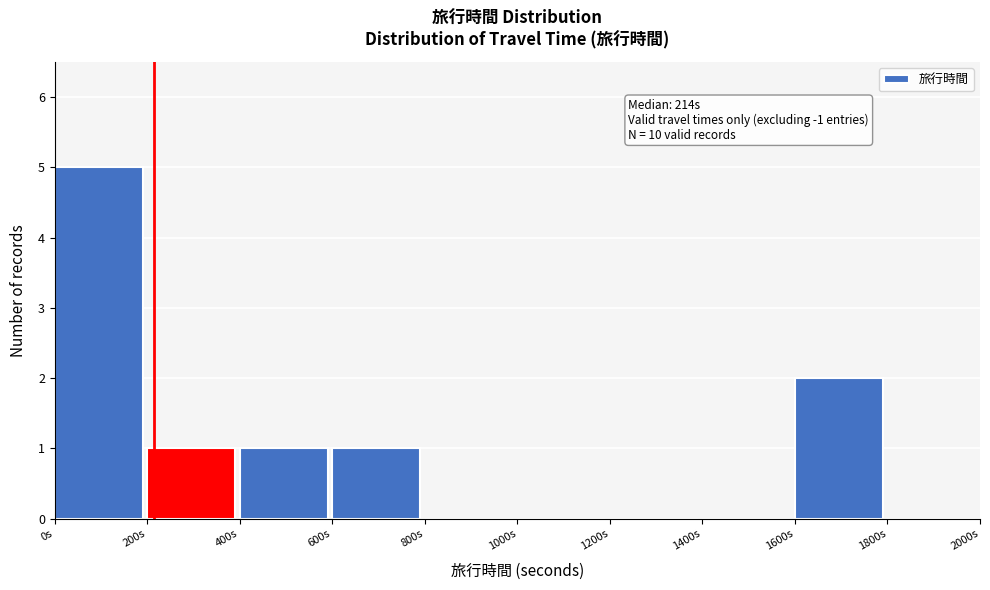

Which range on the x-axis has the tallest bar?

0 to 200